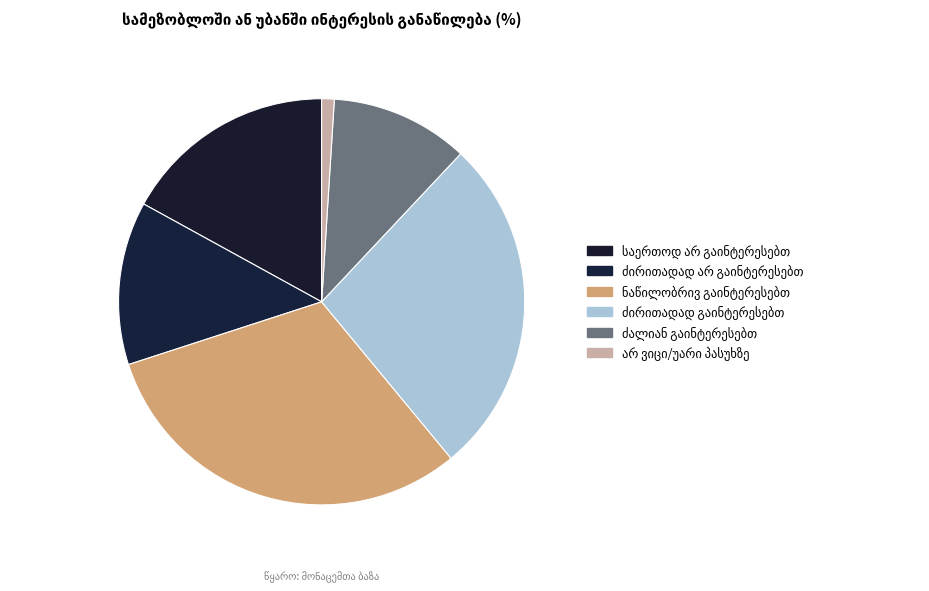

Which slice is the largest?

ნაწილობრივ გაინტერესებთ